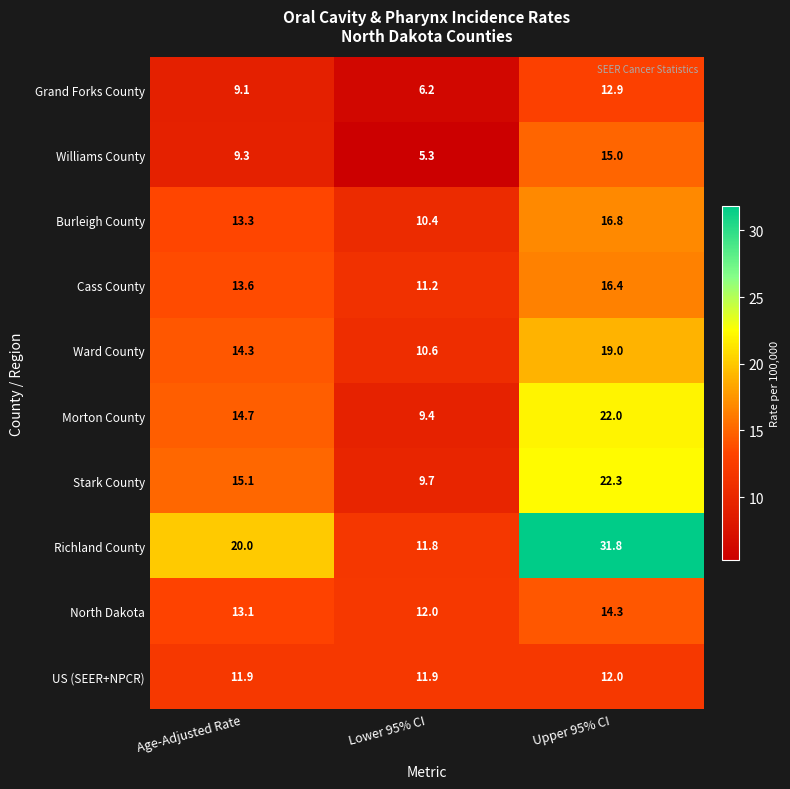

What is the difference between the Williams County values at Upper 95% CI and Age-Adjusted Rate?

5.7